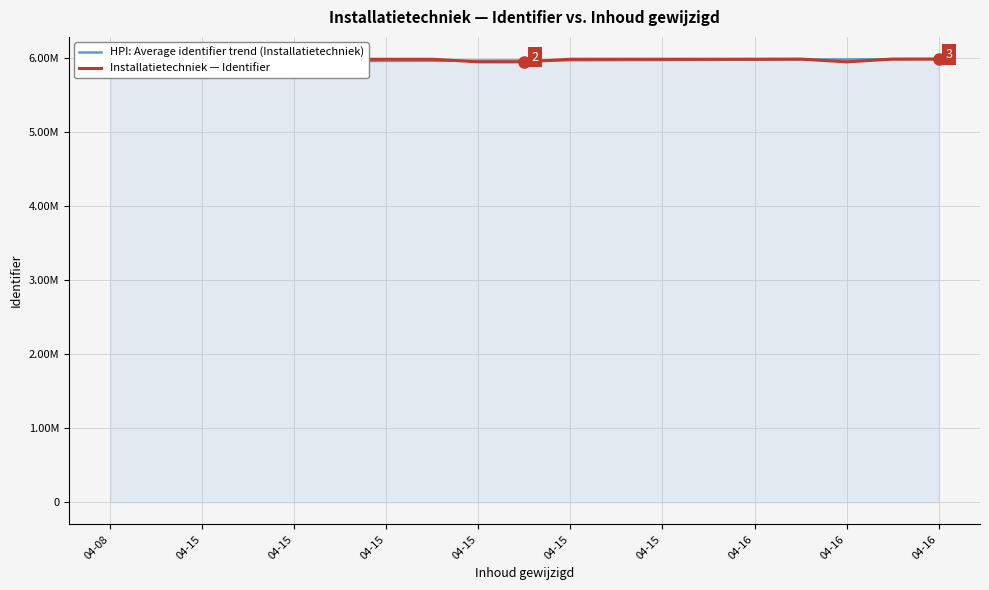

At 14, list the series in order from largest to smallest.

Installatietechniek — Identifier, HPI: Average identifier trend (Installatietechniek)